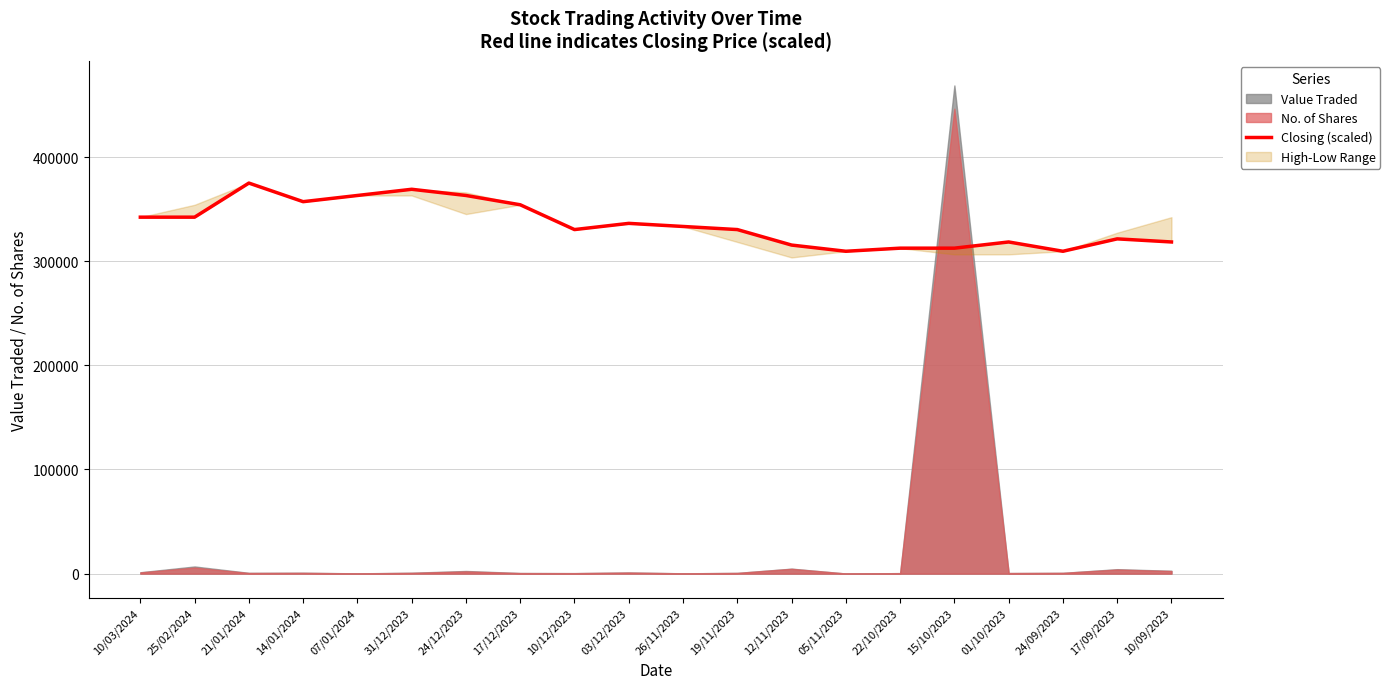

What is the maximum value for Closing (scaled)?

375007.2